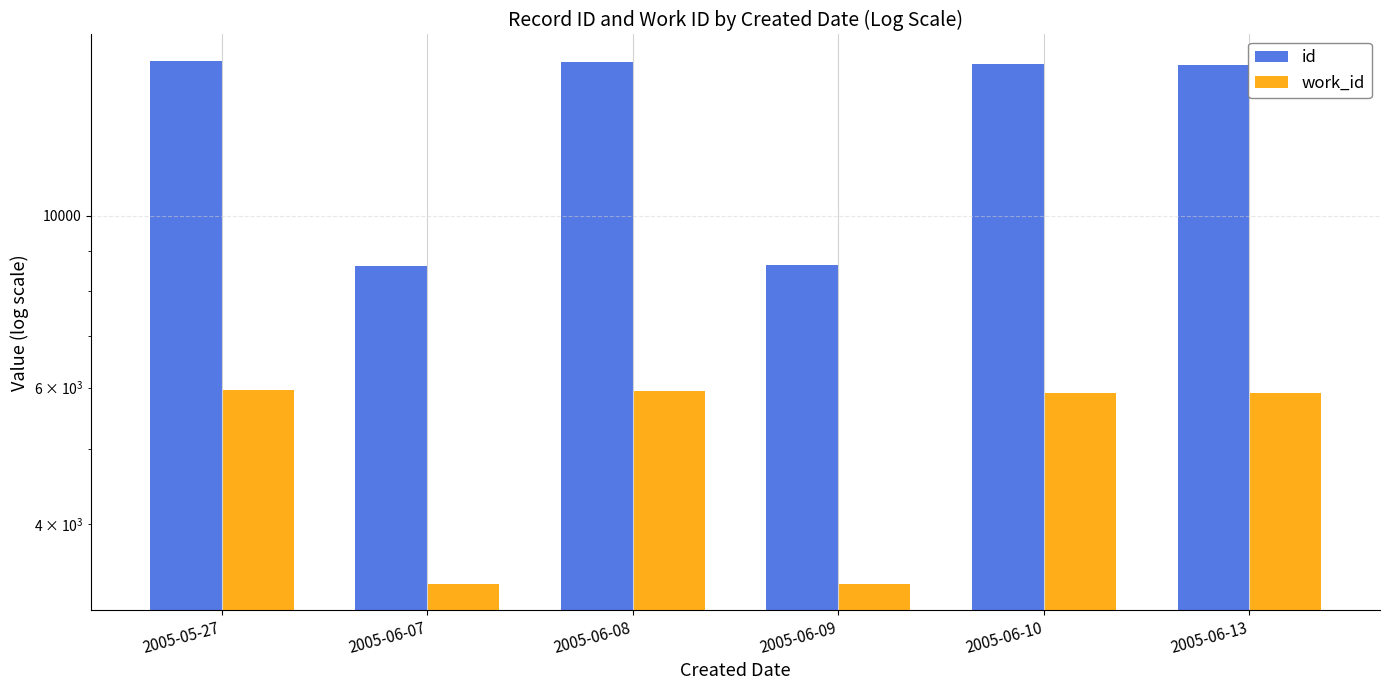

List the series in order of their peak value, highest first.

id, work_id